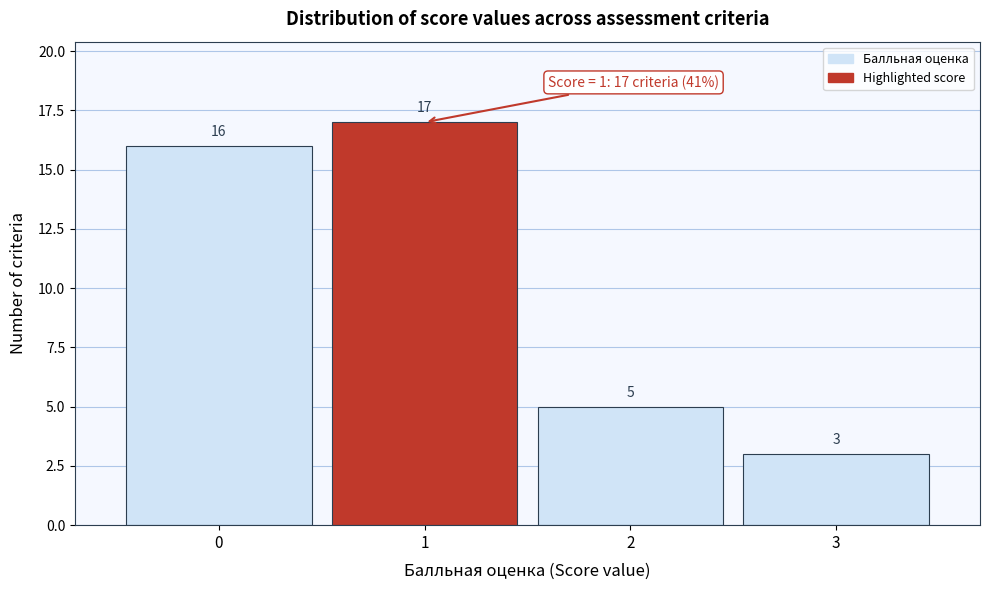

Reading left to right, transcribe this chart: for each bar, give the range it covers on the x-axis and its height.

-0.5 to 0.5: 16
0.5 to 1.5: 17
1.5 to 2.5: 5
2.5 to 3.5: 3